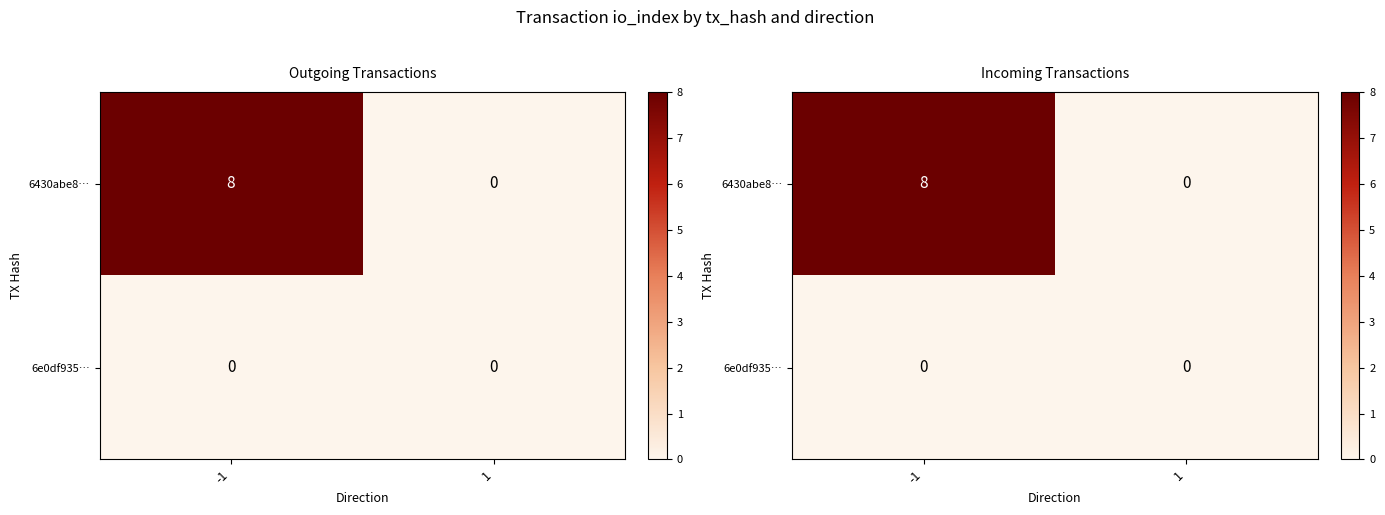

The 6430abe8… series shows 14 at -1. True or false?

False